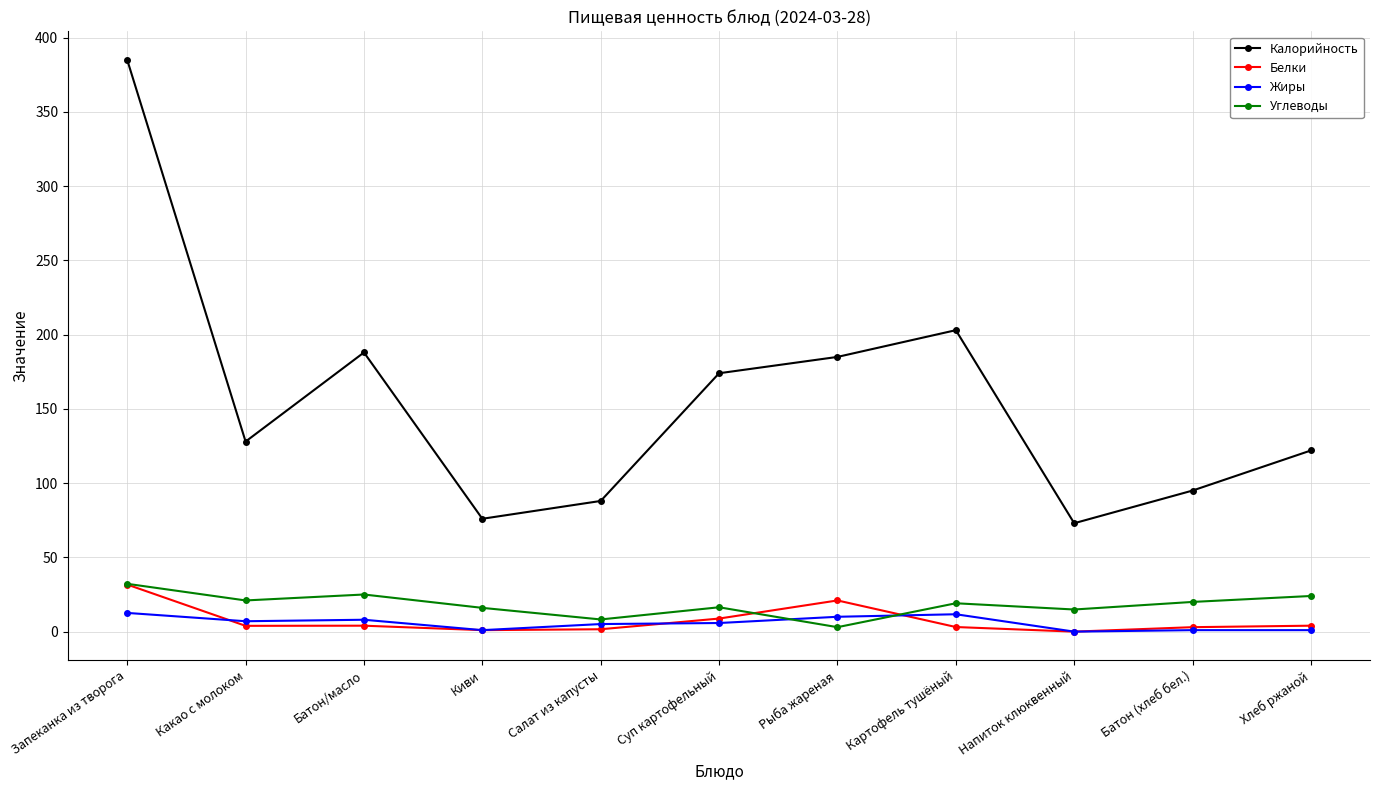

The value of Жиры at Картофель тушёный is 11.7. True or false?

True